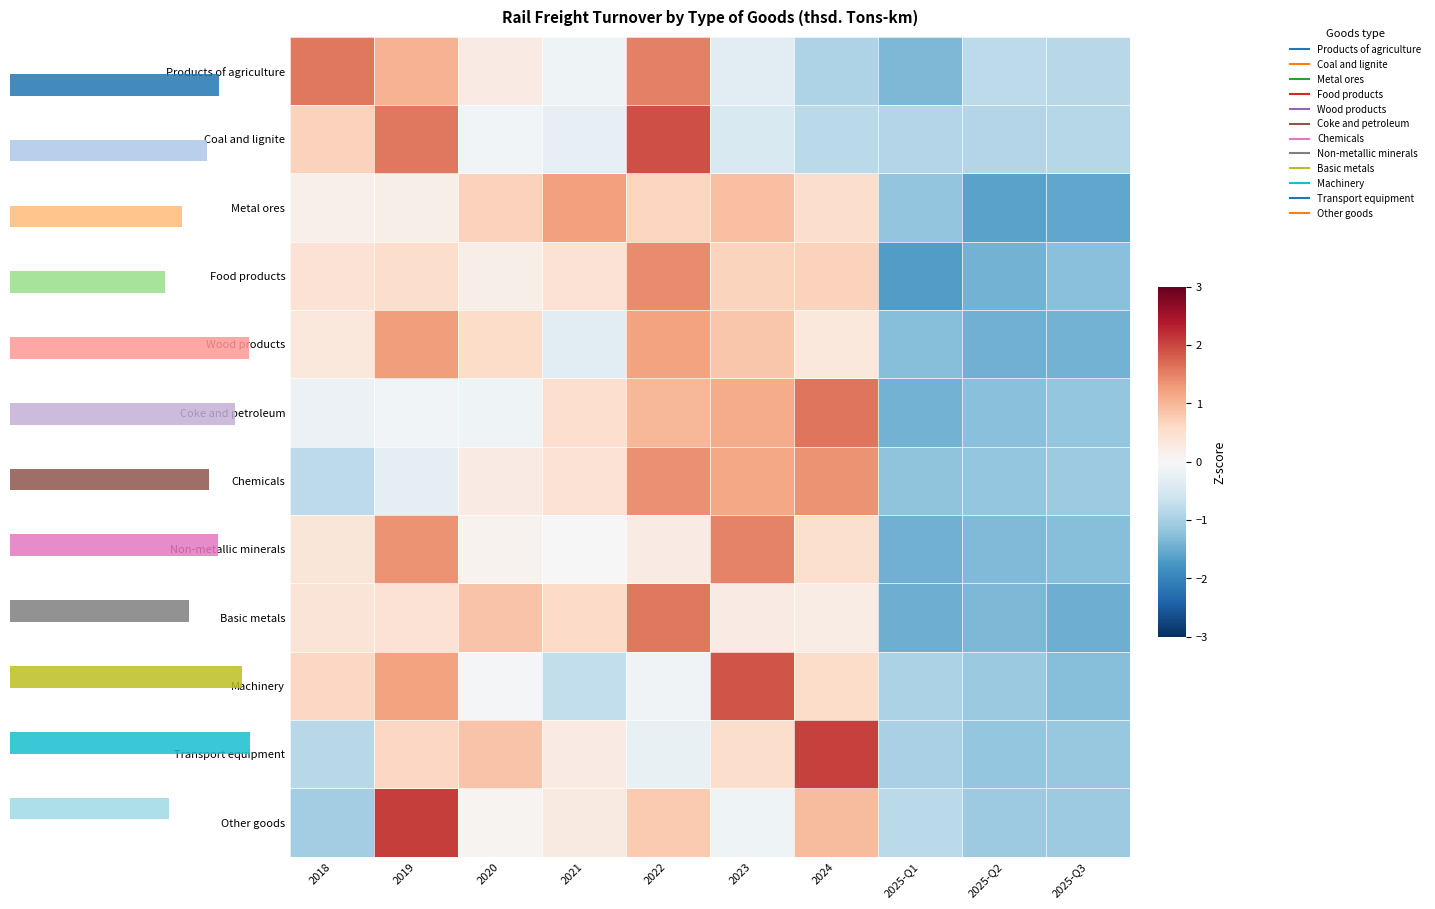

What is the smallest value displayed?

-1.7